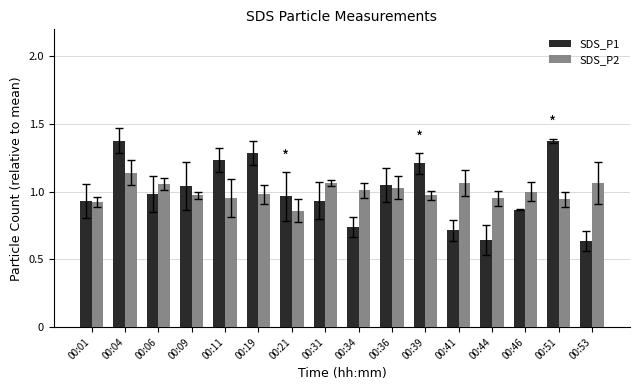

Which series has the widest spread of values?

SDS_P1